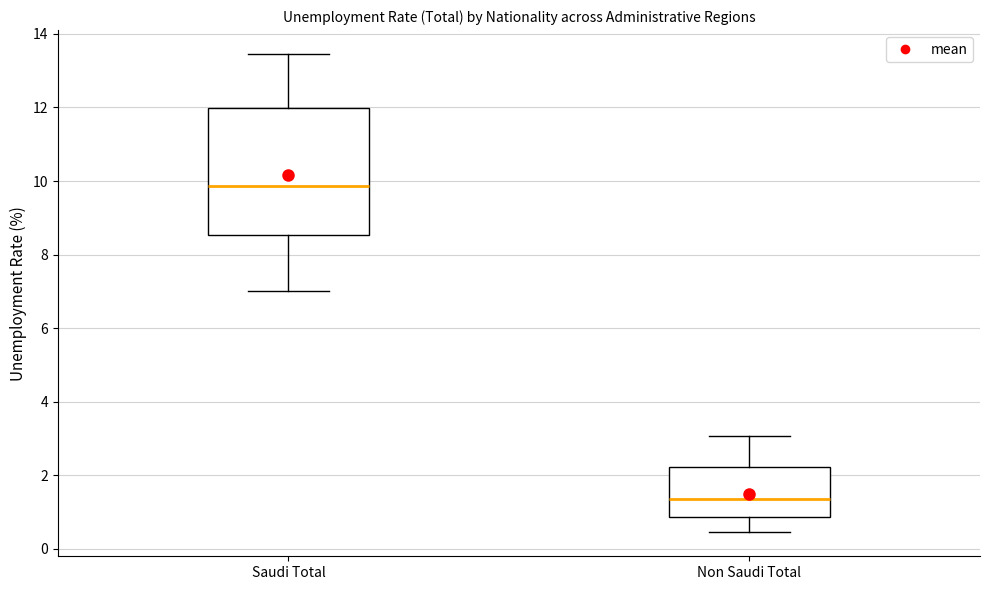

Comparing the boxes themselves (not the whiskers), which one is the tallest?

Saudi Total